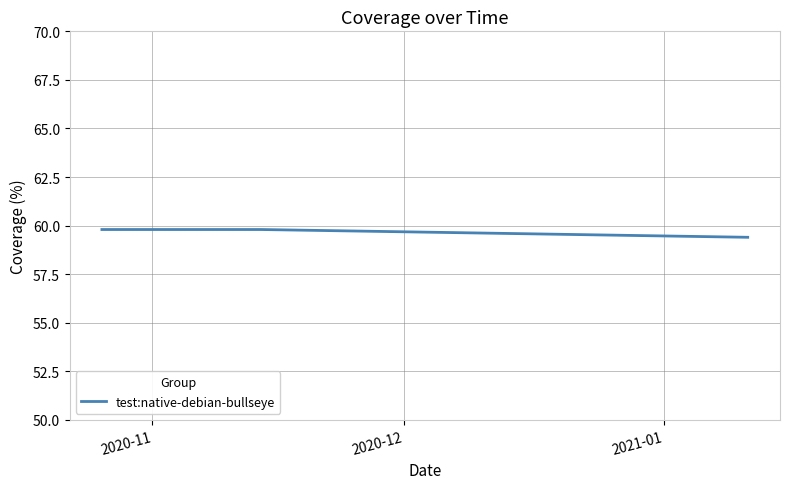

What is the average value?

59.7